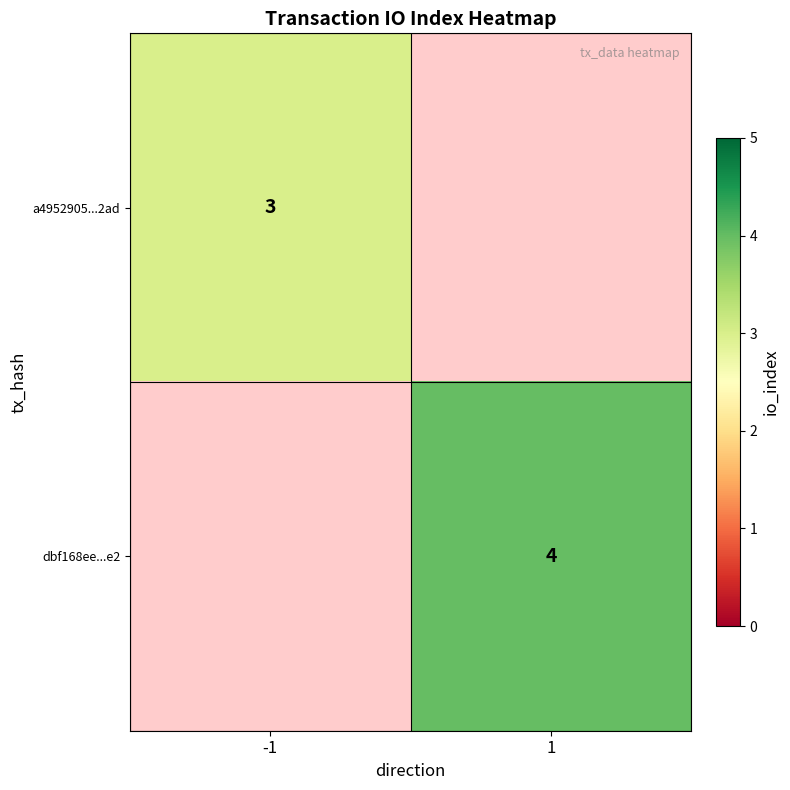

The dbf168ee...e2 series shows 2 at 1. True or false?

False